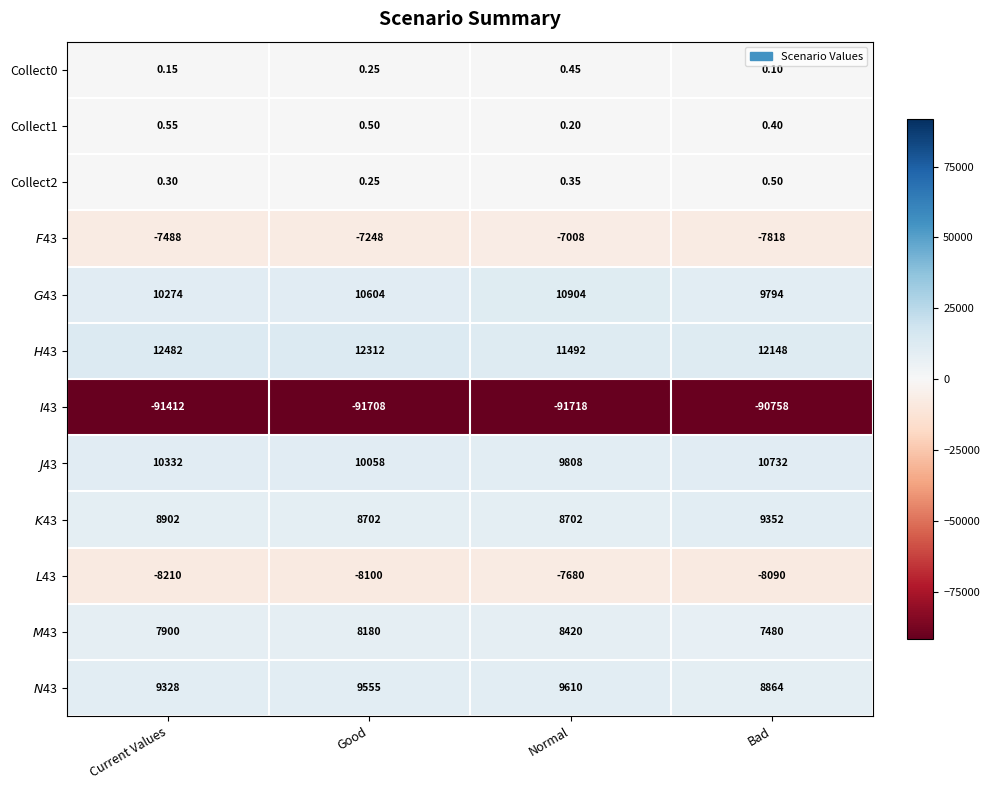

What is the maximum value shown in the chart?

12482.0